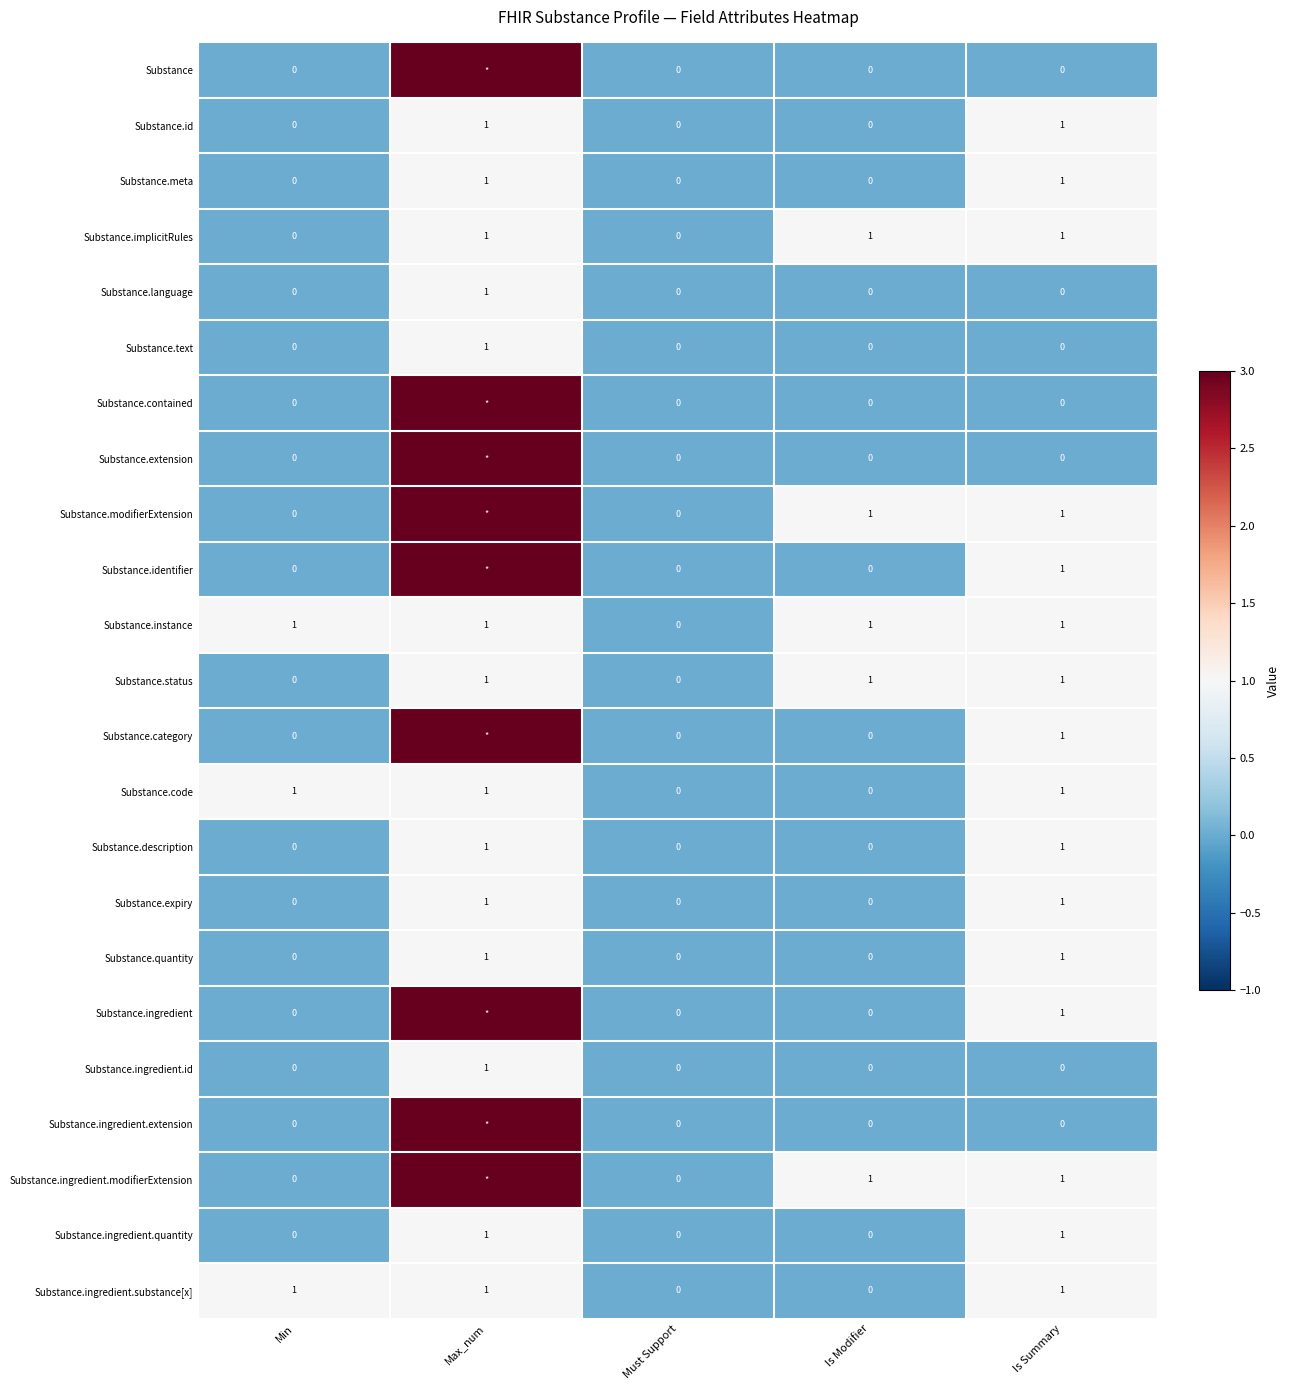

What is the total value across all series at Is Summary?

16